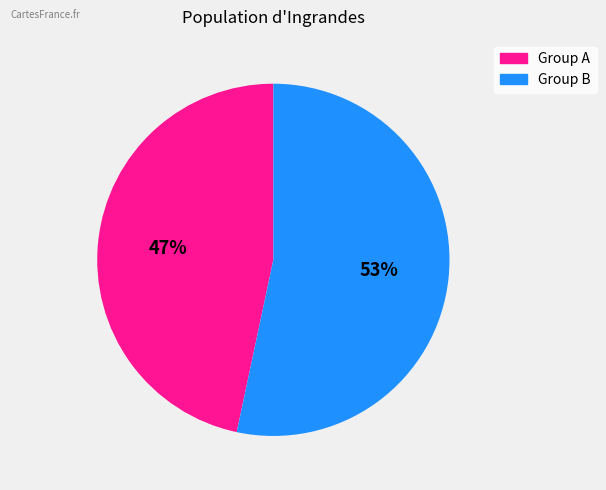

How many slices are in this pie chart?

2